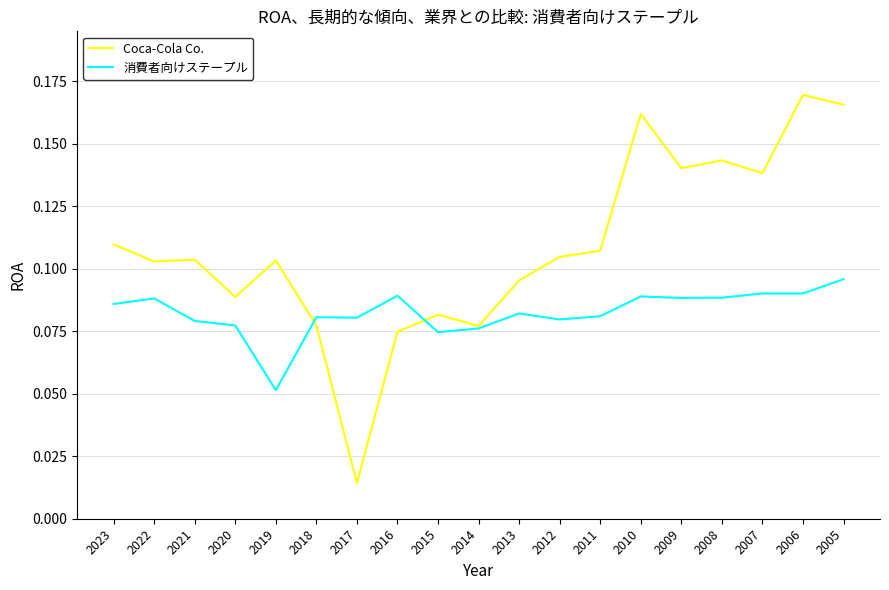

Which series changed the most between 2018 and 2017?

Coca-Cola Co.